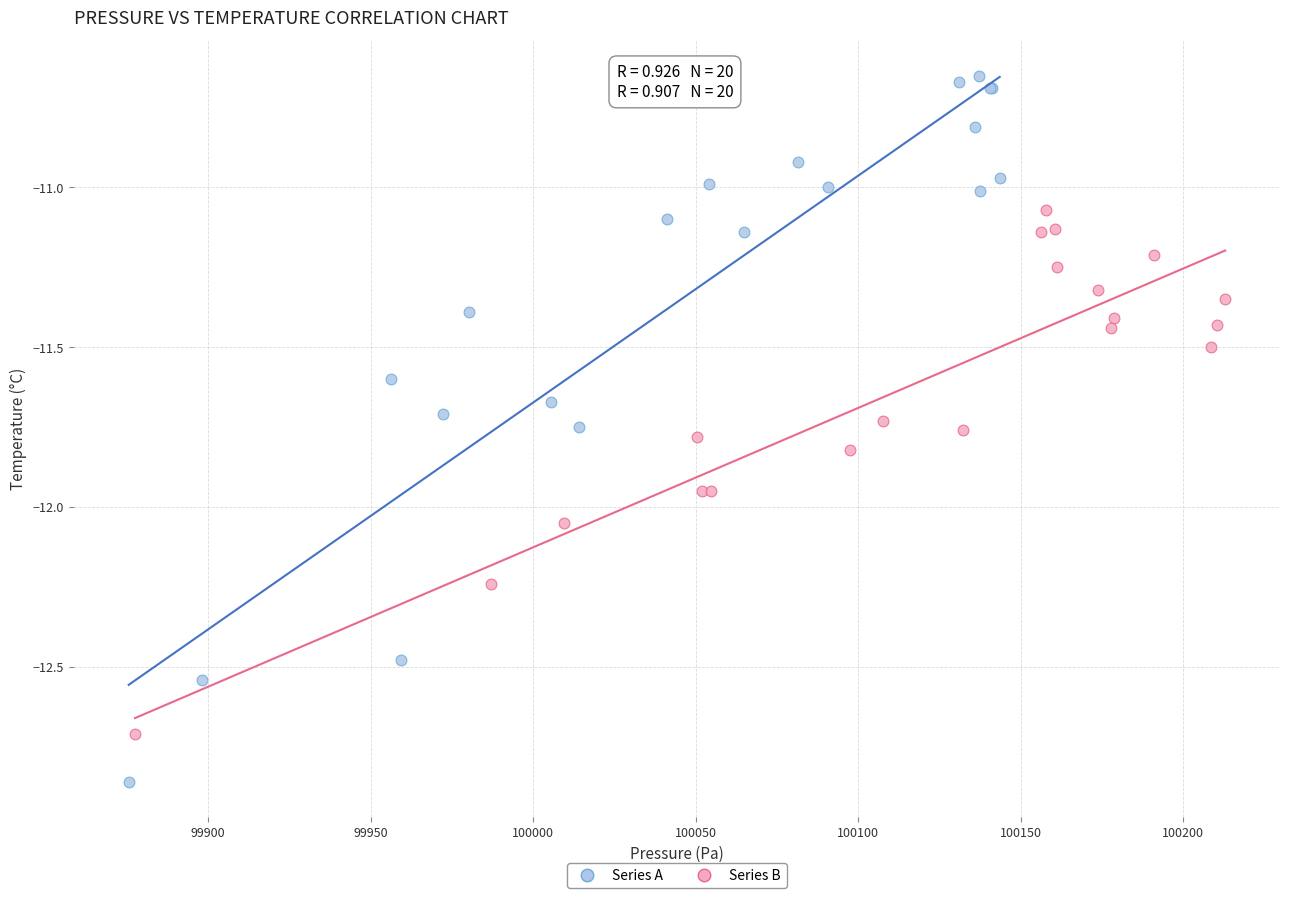

Which series has the largest Y range (max minus min)?

Series A